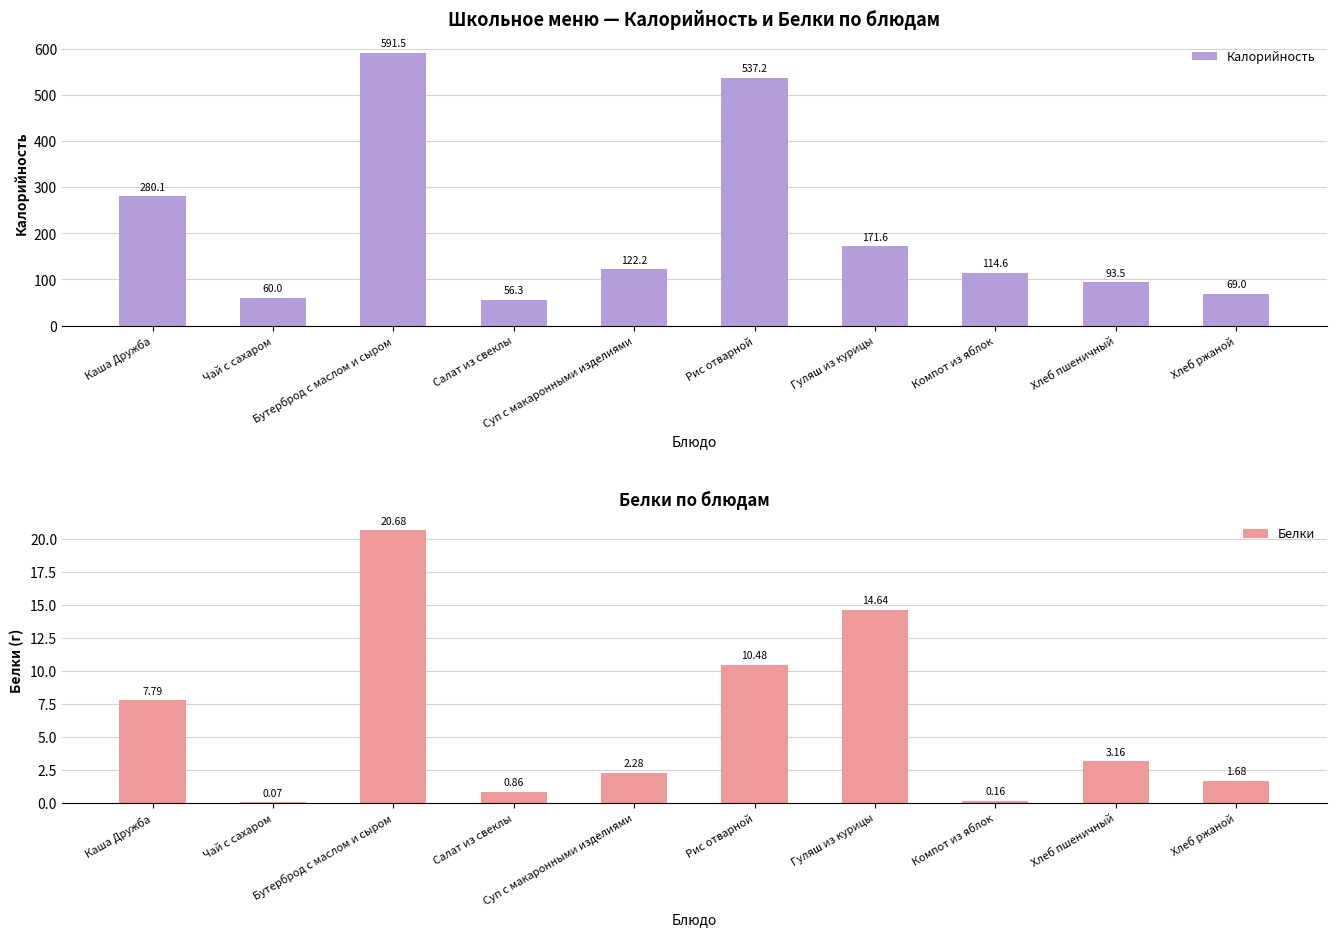

Reading left to right, what are all the values shown in this chart?

Калорийность: Каша Дружба=280.1	Чай с сахаром=60.0	Бутерброд с маслом и сыром=591.5	Салат из свеклы=56.3	Суп с макаронными изделиями=122.2	Рис отварной=537.2	Гуляш из курицы=171.6	Компот из яблок=114.6	Хлеб пшеничный=93.5	Хлеб ржаной=69.0
Белки: Каша Дружба=7.8	Чай с сахаром=0.1	Бутерброд с маслом и сыром=20.7	Салат из свеклы=0.9	Суп с макаронными изделиями=2.3	Рис отварной=10.5	Гуляш из курицы=14.6	Компот из яблок=0.2	Хлеб пшеничный=3.2	Хлеб ржаной=1.7